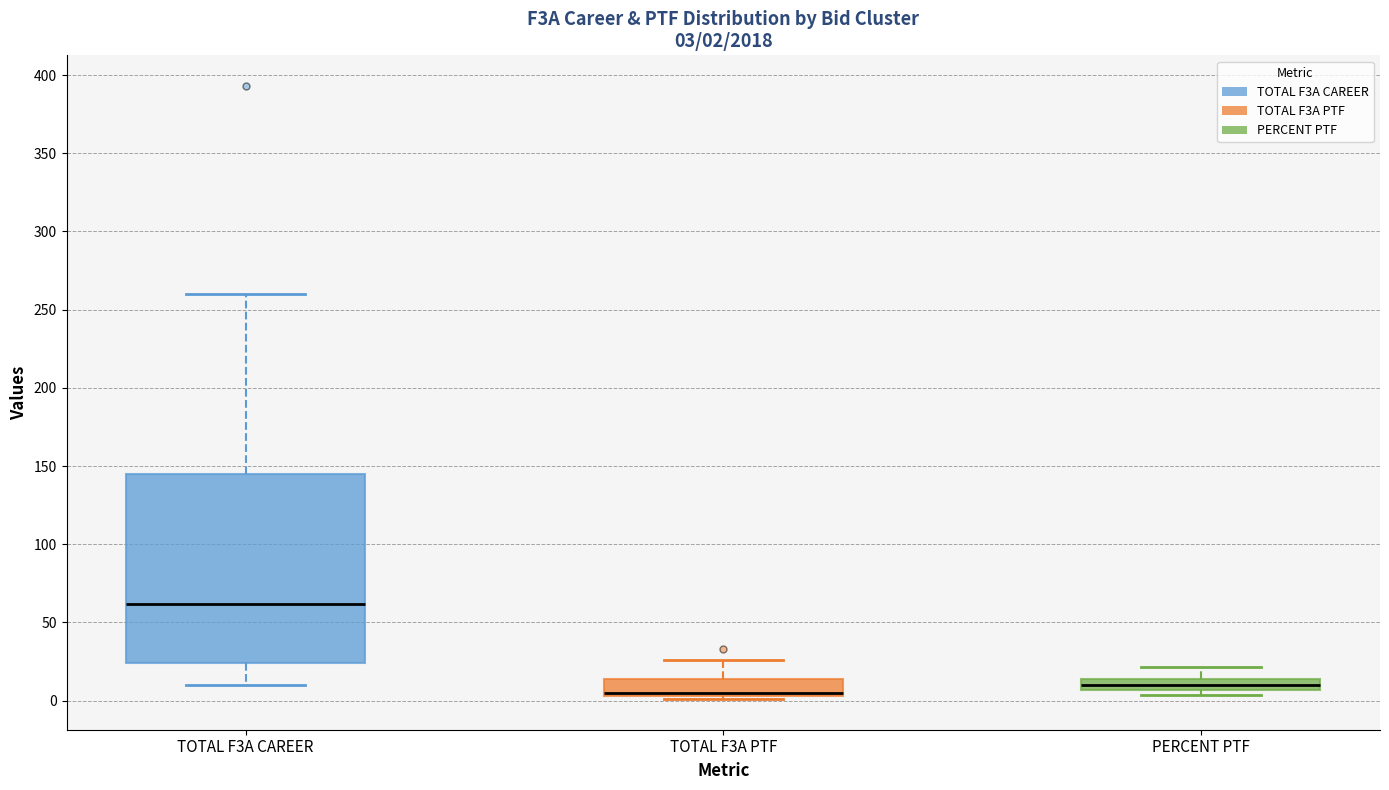

Which box is the tallest, from its lower edge to its upper edge?

TOTAL F3A CAREER